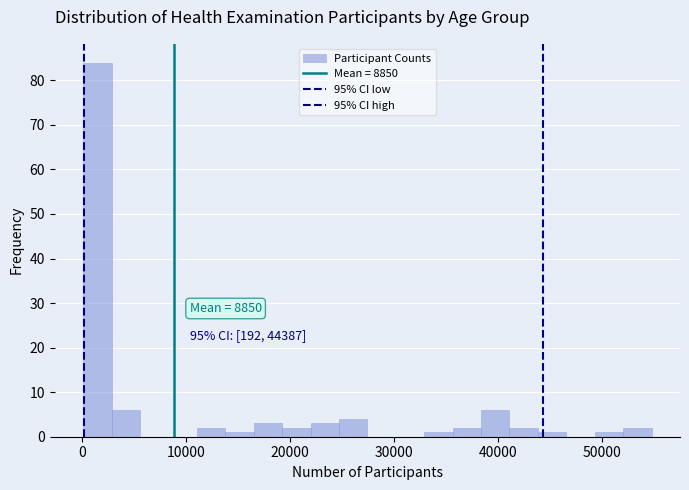

Read against the x-axis, roughly where is the centre of the tallest bar?

1000